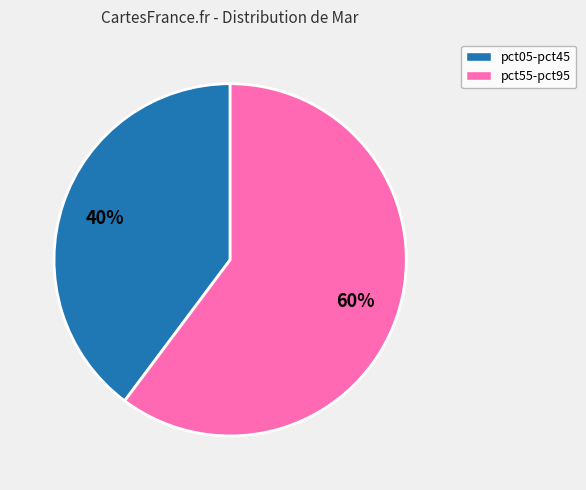

To the nearest percent, what is the difference between the largest and smallest slice percentages?

20%